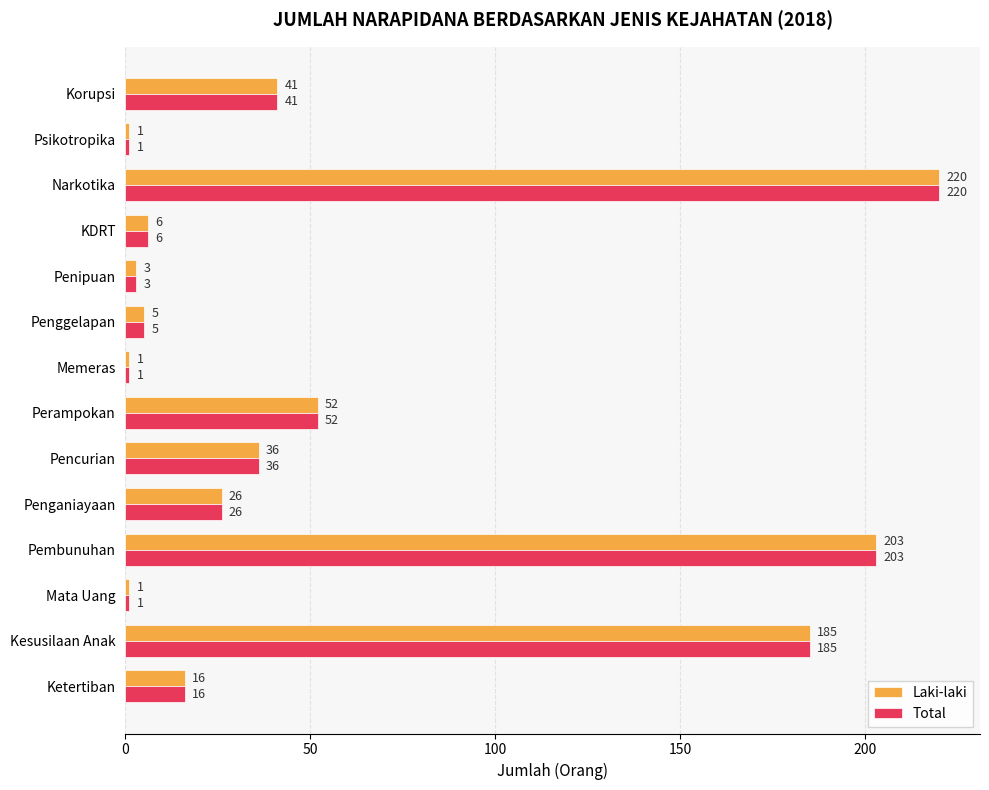

What is the minimum value shown in the chart?

1